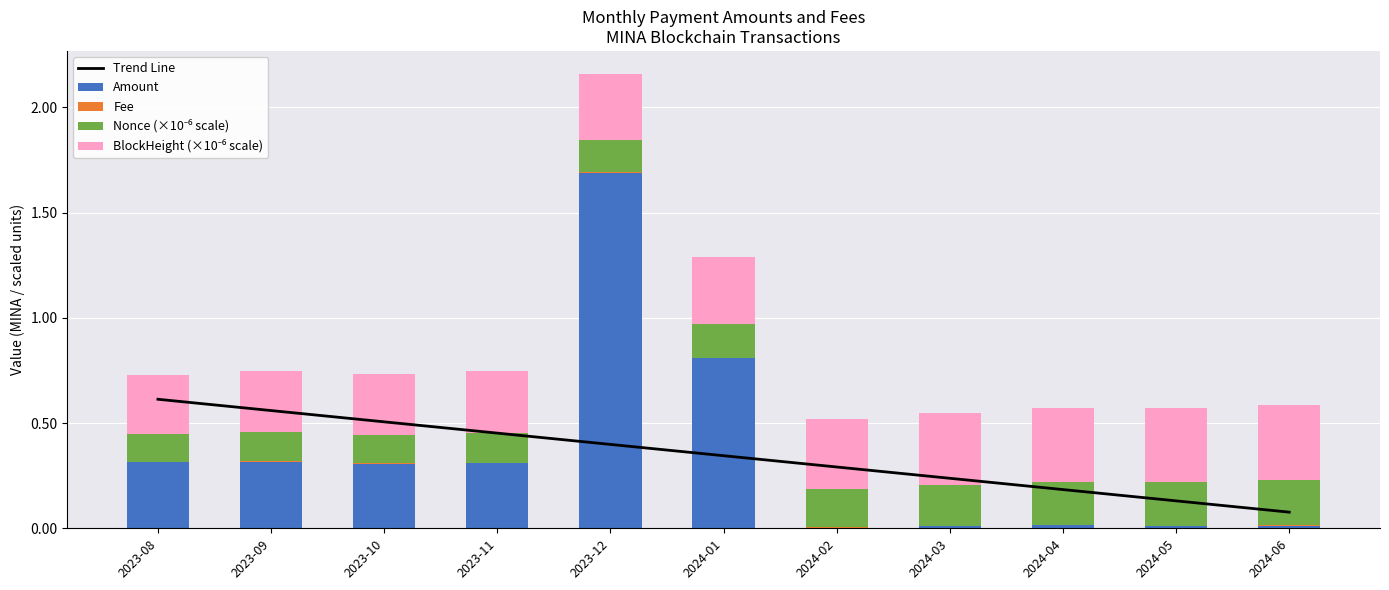

Where is Fee nearest to the value 0?

2023-08